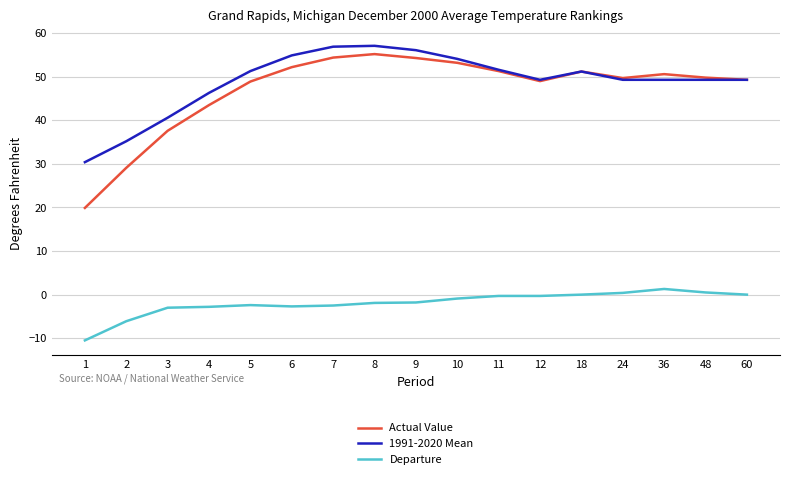

True or false: Departure and 1991-2020 Mean cross at least once.

False